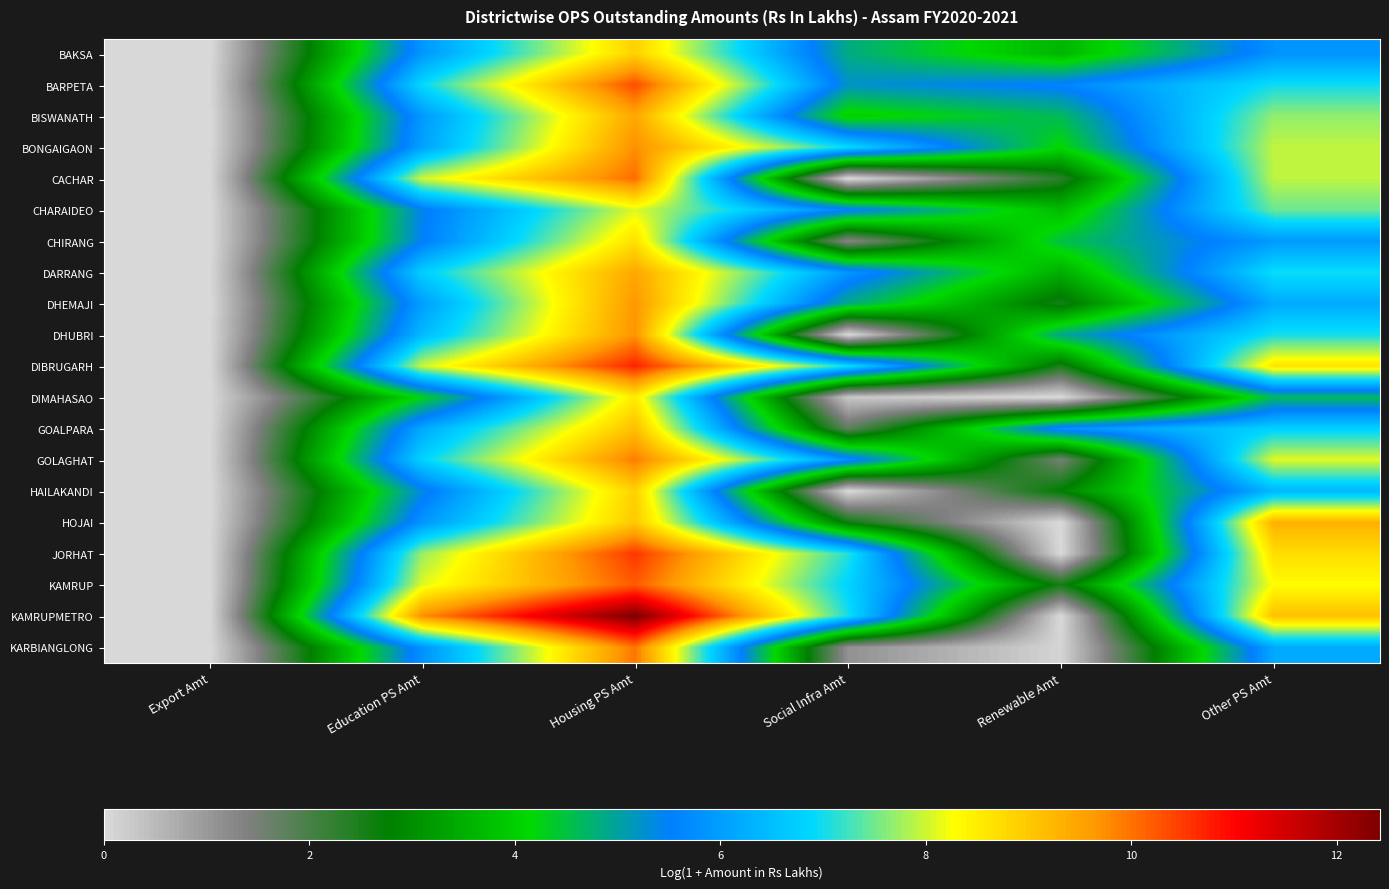

Reading left to right, what are all the values shown in this chart?

BAKSA: Export Amt=0.0	Education PS Amt=5.9	Housing PS Amt=8.9	Social Infra Amt=4.9	Renewable Amt=3.6	Other PS Amt=5.8
BARPETA: Export Amt=0.0	Education PS Amt=6.9	Housing PS Amt=10.3	Social Infra Amt=5.2	Renewable Amt=5.6	Other PS Amt=7.0
BISWANATH: Export Amt=0.0	Education PS Amt=5.9	Housing PS Amt=9.5	Social Infra Amt=4.0	Renewable Amt=4.6	Other PS Amt=7.7
BONGAIGAON: Export Amt=0.0	Education PS Amt=6.1	Housing PS Amt=9.7	Social Infra Amt=6.9	Renewable Amt=4.1	Other PS Amt=7.9
CACHAR: Export Amt=0.0	Education PS Amt=8.0	Housing PS Amt=10.0	Social Infra Amt=0.0	Renewable Amt=2.3	Other PS Amt=7.9
CHARAIDEO: Export Amt=0.0	Education PS Amt=5.4	Housing PS Amt=8.1	Social Infra Amt=5.6	Renewable Amt=3.7	Other PS Amt=7.5
CHIRANG: Export Amt=0.0	Education PS Amt=5.5	Housing PS Amt=8.7	Social Infra Amt=1.3	Renewable Amt=4.5	Other PS Amt=5.9
DARRANG: Export Amt=0.0	Education PS Amt=6.8	Housing PS Amt=9.4	Social Infra Amt=5.9	Renewable Amt=3.5	Other PS Amt=7.0
DHEMAJI: Export Amt=0.0	Education PS Amt=6.0	Housing PS Amt=9.7	Social Infra Amt=4.9	Renewable Amt=2.5	Other PS Amt=6.2
DHUBRI: Export Amt=0.0	Education PS Amt=6.5	Housing PS Amt=9.7	Social Infra Amt=0.0	Renewable Amt=4.9	Other PS Amt=7.0
DIBRUGARH: Export Amt=0.0	Education PS Amt=8.0	Housing PS Amt=10.7	Social Infra Amt=7.0	Renewable Amt=2.5	Other PS Amt=8.6
DIMAHASAO: Export Amt=0.0	Education PS Amt=4.3	Housing PS Amt=8.5	Social Infra Amt=0.3	Renewable Amt=0.0	Other PS Amt=4.6
GOALPARA: Export Amt=0.0	Education PS Amt=6.2	Housing PS Amt=9.1	Social Infra Amt=1.7	Renewable Amt=5.8	Other PS Amt=6.8
GOLAGHAT: Export Amt=0.0	Education PS Amt=6.8	Housing PS Amt=9.9	Social Infra Amt=5.8	Renewable Amt=1.5	Other PS Amt=8.1
HAILAKANDI: Export Amt=0.0	Education PS Amt=5.4	Housing PS Amt=8.9	Social Infra Amt=0.0	Renewable Amt=2.8	Other PS Amt=6.4
HOJAI: Export Amt=0.0	Education PS Amt=5.9	Housing PS Amt=9.0	Social Infra Amt=2.6	Renewable Amt=0.0	Other PS Amt=9.3
JORHAT: Export Amt=0.0	Education PS Amt=7.7	Housing PS Amt=10.5	Social Infra Amt=7.1	Renewable Amt=0.0	Other PS Amt=8.7
KAMRUP: Export Amt=0.0	Education PS Amt=8.1	Housing PS Amt=10.2	Social Infra Amt=6.8	Renewable Amt=2.6	Other PS Amt=8.3
KAMRUPMETRO: Export Amt=0.0	Education PS Amt=9.8	Housing PS Amt=12.4	Social Infra Amt=7.0	Renewable Amt=0.0	Other PS Amt=9.1
KARBIANGLONG: Export Amt=0.0	Education PS Amt=5.8	Housing PS Amt=10.0	Social Infra Amt=1.1	Renewable Amt=0.1	Other PS Amt=6.2